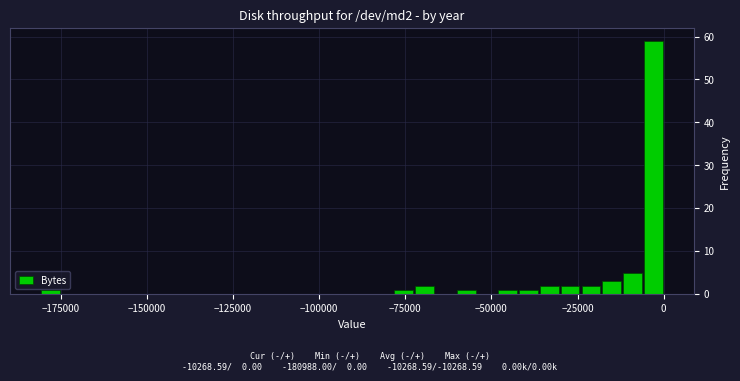

Read against the x-axis, roughly where is the centre of the tallest bar?

-5000